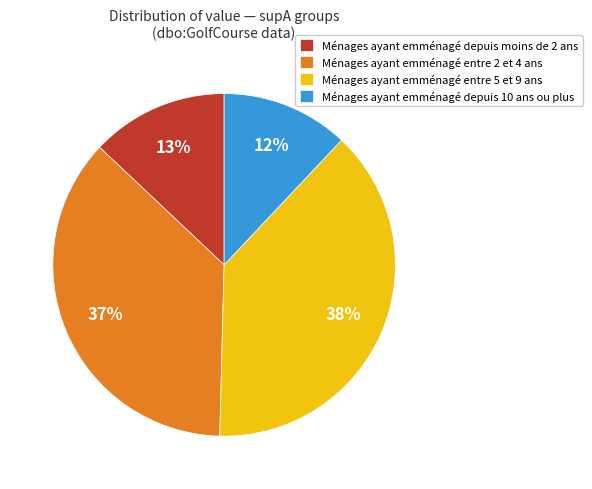

True or false: Ménages ayant emménagé entre 5 et 9 ans accounts for 38% of the total.

True